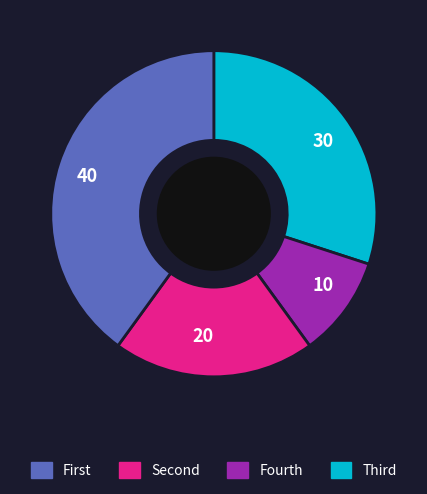

Is the sum of 40 and 20 greater than half?

Yes